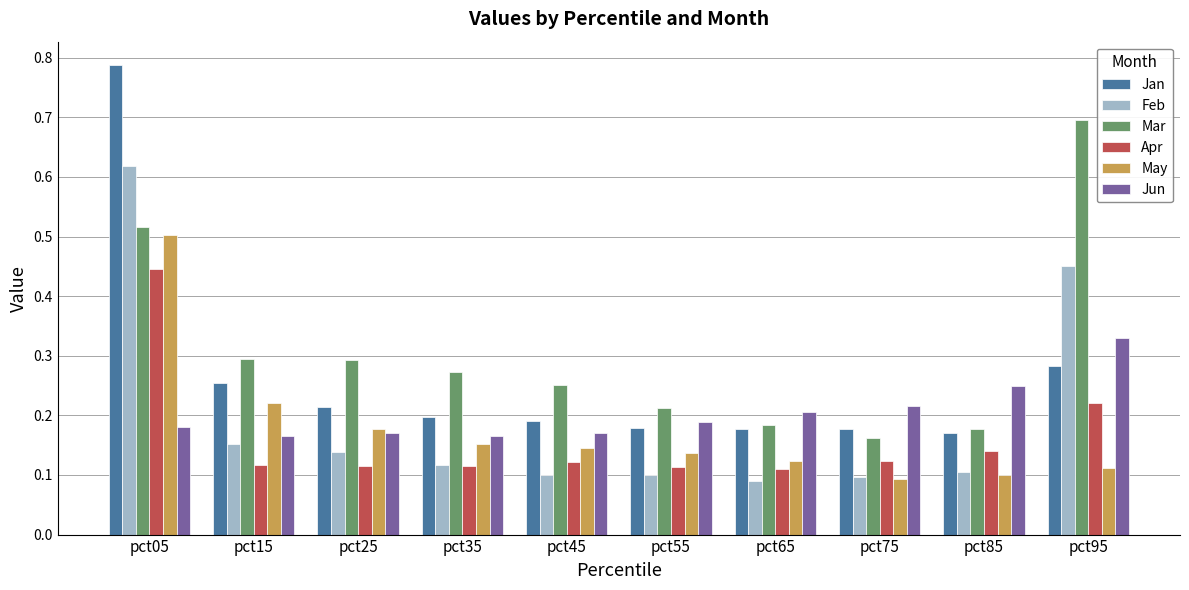

What is the sum of all May values?

1.8